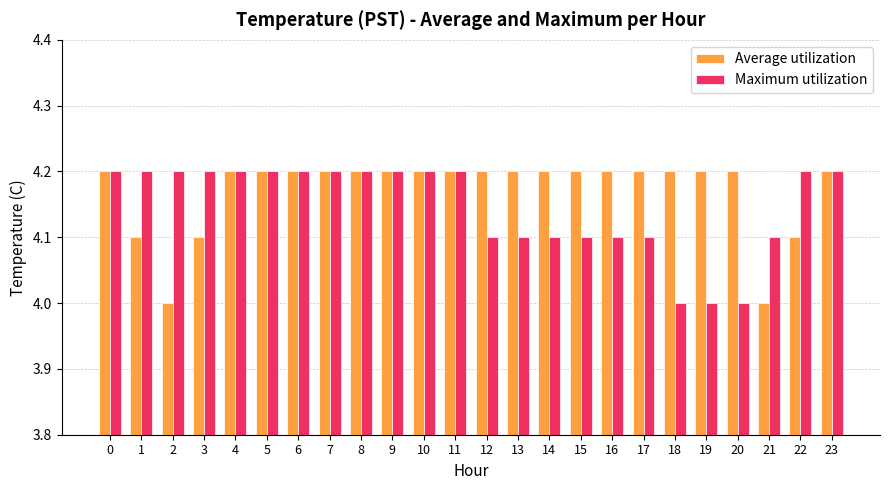

Does the chart contain stacked bars?

No